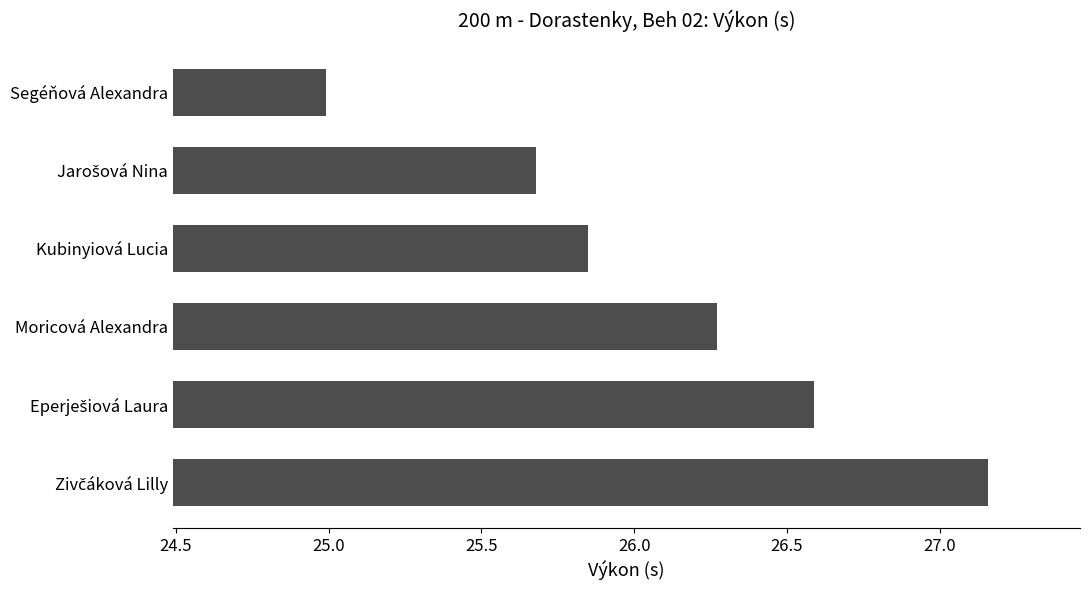

What is the average value?

26.1